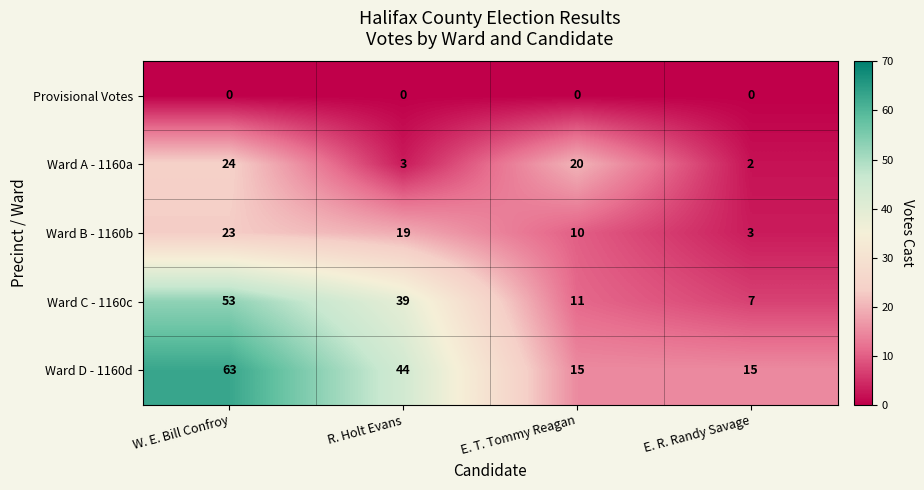

True or false: Provisional Votes has a value of 0 at E. T. Tommy Reagan.

True